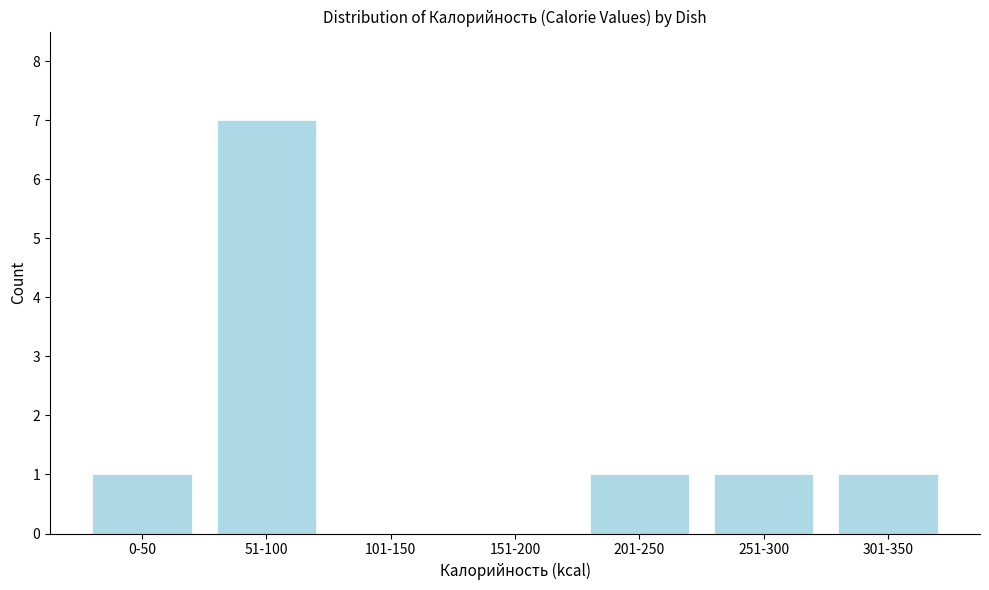

Reading left to right, what are all the values shown in this chart?

0-50=1	51-100=7	101-150=0	151-200=0	201-250=1	251-300=1	301-350=1